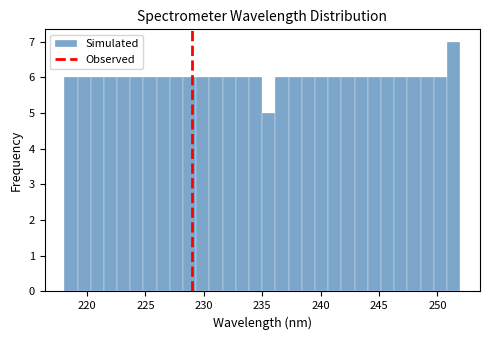

Around what value on the x-axis is the tallest bar? Give the approximate position of its centre, as read against the axis.

251.5